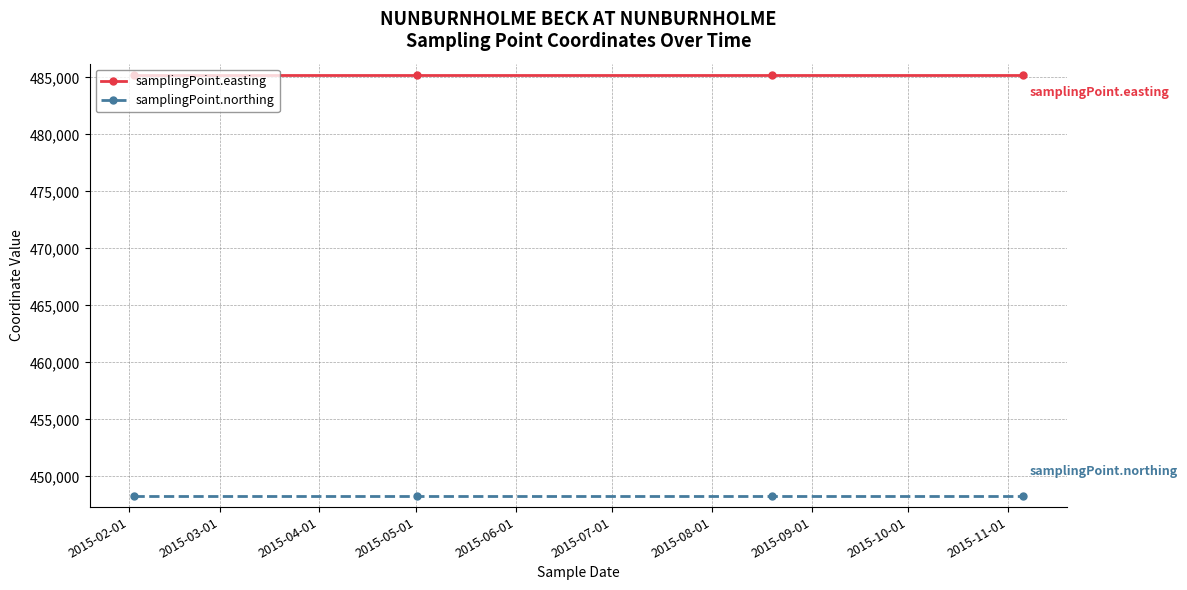

True or false: samplingPoint.northing and samplingPoint.easting intersect in this chart.

False